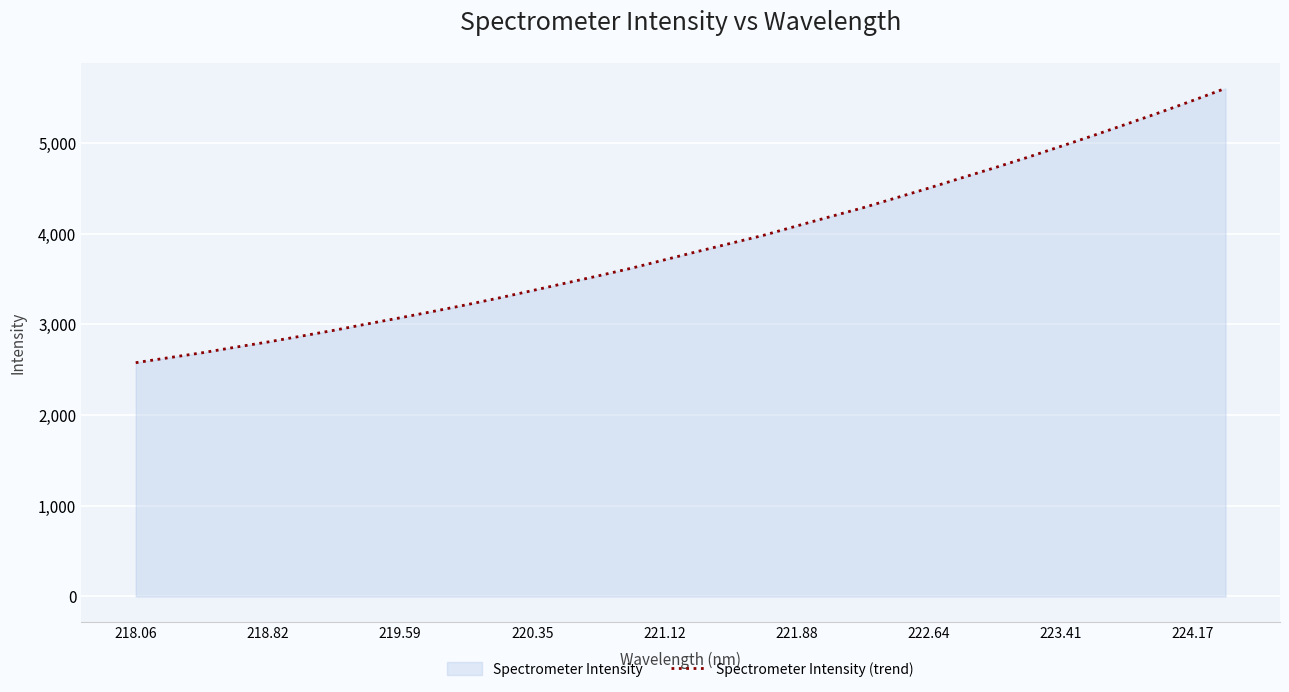

The value at 223.41 is 4962.9. True or false?

True